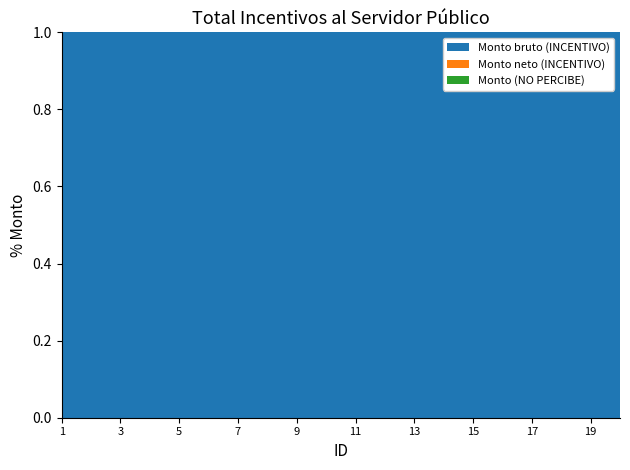

Reading right to left, list all the values displayed in this chart.

Monto bruto (INCENTIVO): 20=942.4	19=1048.6	18=1146.8	17=942.4	16=1146.8	15=1146.8	14=1146.8	13=942.4	12=942.4	11=865.4	10=942.4	9=1363.0	8=1146.8	7=1146.8	6=1146.8	5=1146.8	4=1146.8	3=1363.0	2=1146.8	1=1146.8
Monto neto (INCENTIVO): 20=942.4	19=1048.6	18=1146.8	17=942.4	16=1146.8	15=1146.8	14=1146.8	13=942.4	12=942.4	11=865.4	10=942.4	9=1363.0	8=1146.8	7=1146.8	6=1146.8	5=1146.8	4=1146.8	3=1363.0	2=1146.8	1=1146.8
Monto (NO PERCIBE): 20=0.0	19=0.0	18=0.0	17=0.0	16=0.0	15=0.0	14=0.0	13=0.0	12=0.0	11=0.0	10=0.0	9=0.0	8=0.0	7=0.0	6=0.0	5=0.0	4=0.0	3=0.0	2=0.0	1=0.0